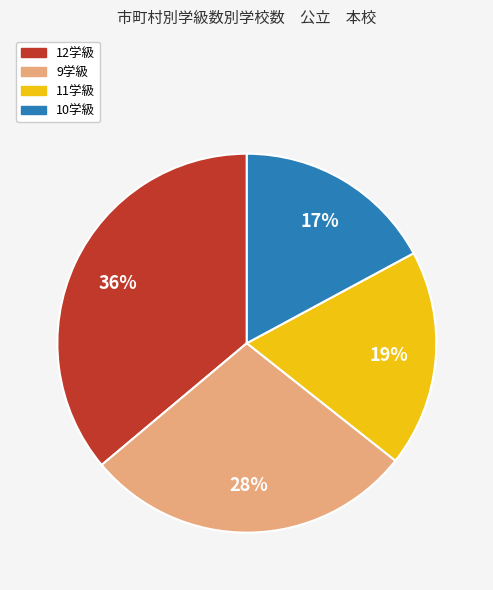

To the nearest percent, what is the difference between the largest and smallest slice percentages?

19%